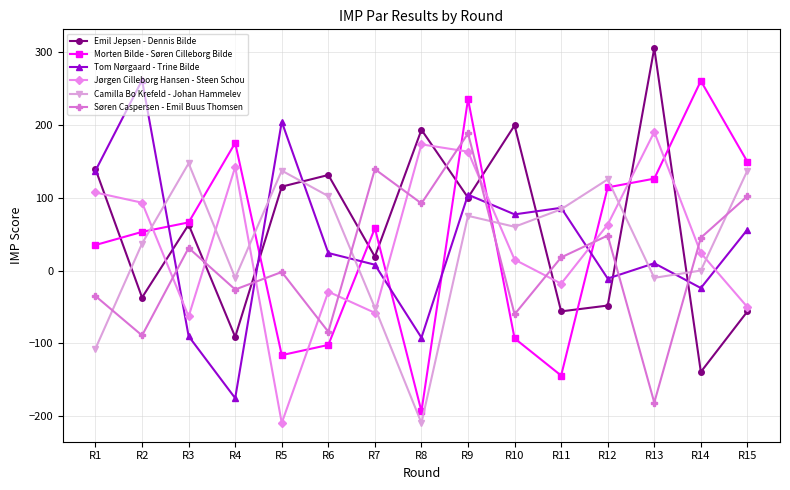

The value of Søren Caspersen - Emil Buus Thomsen at R5 is -2.0. True or false?

True